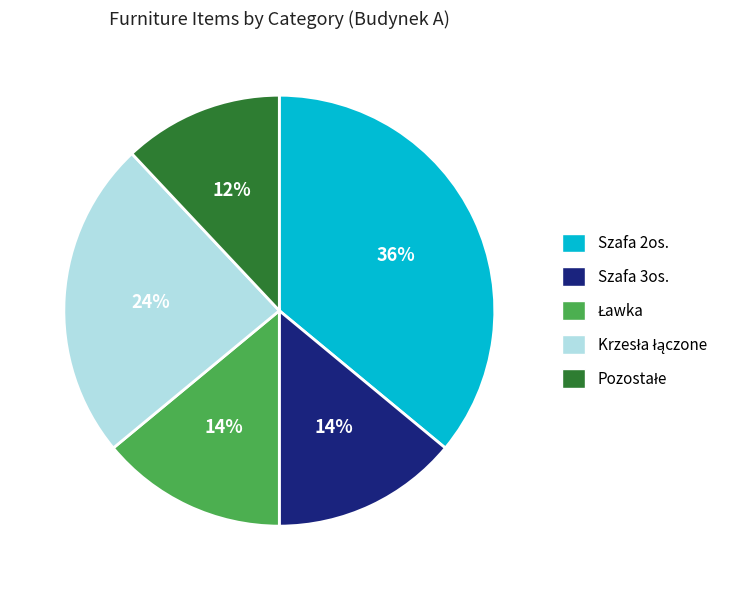

How many slices are in this pie chart?

5